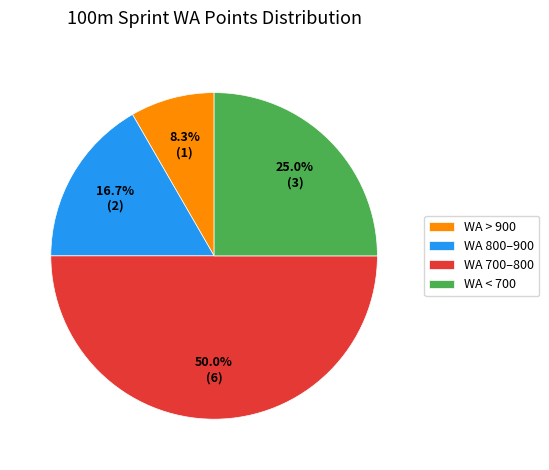

Which slice is the smallest?

WA > 900